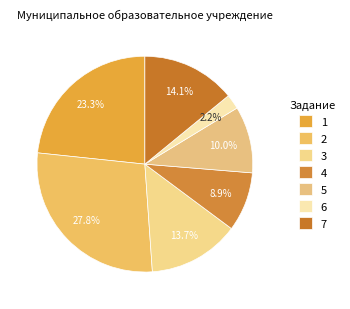

What percentage is NOT represented by 4?

91.1%